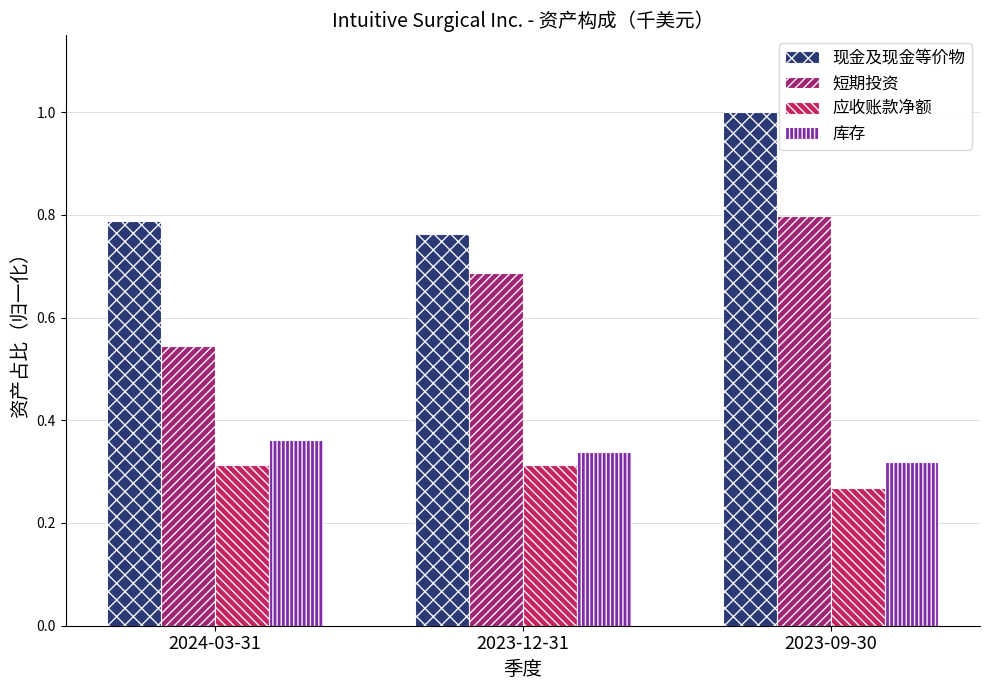

What are all the series names shown in the legend?

现金及现金等价物, 短期投资, 应收账款净额, 库存